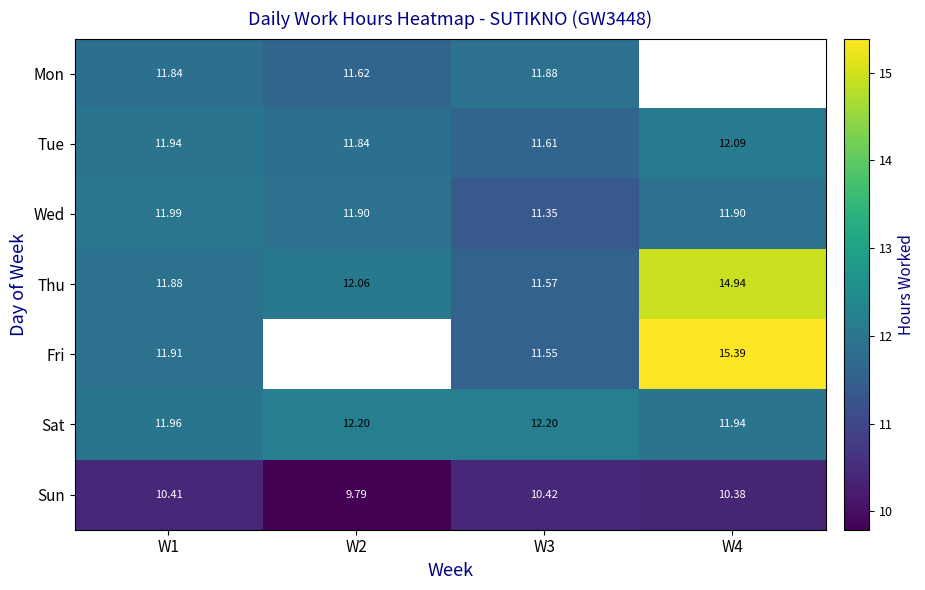

Count the number of categories in the chart.

4